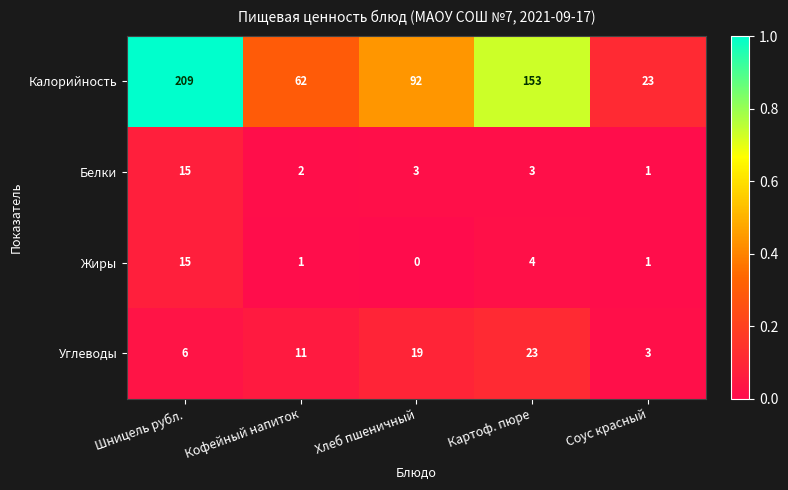

What is the total value across all series at Шницель рубл.?

245